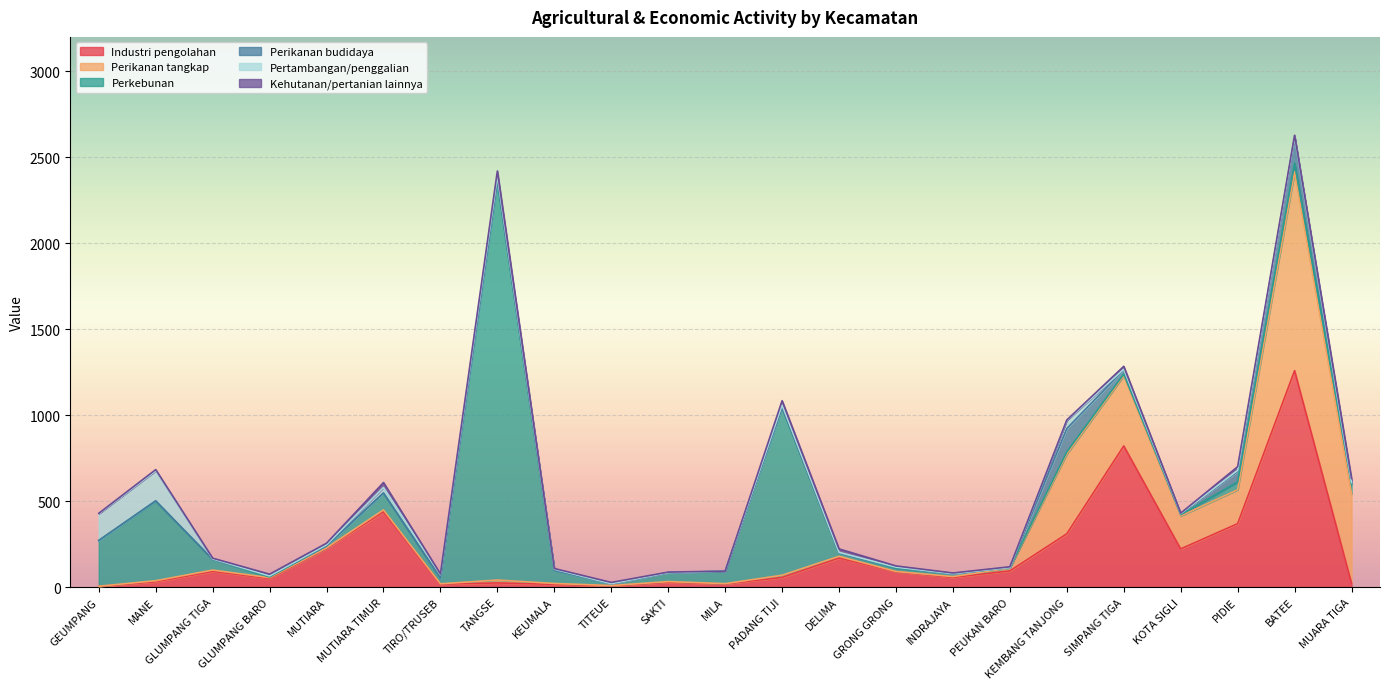

What is the highest value of the Perikanan budidaya series?

152